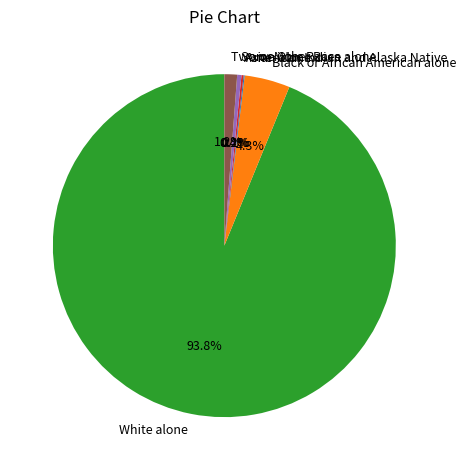

What percentage do Some Other Race alone and Black or African American alone together represent?

4.7%